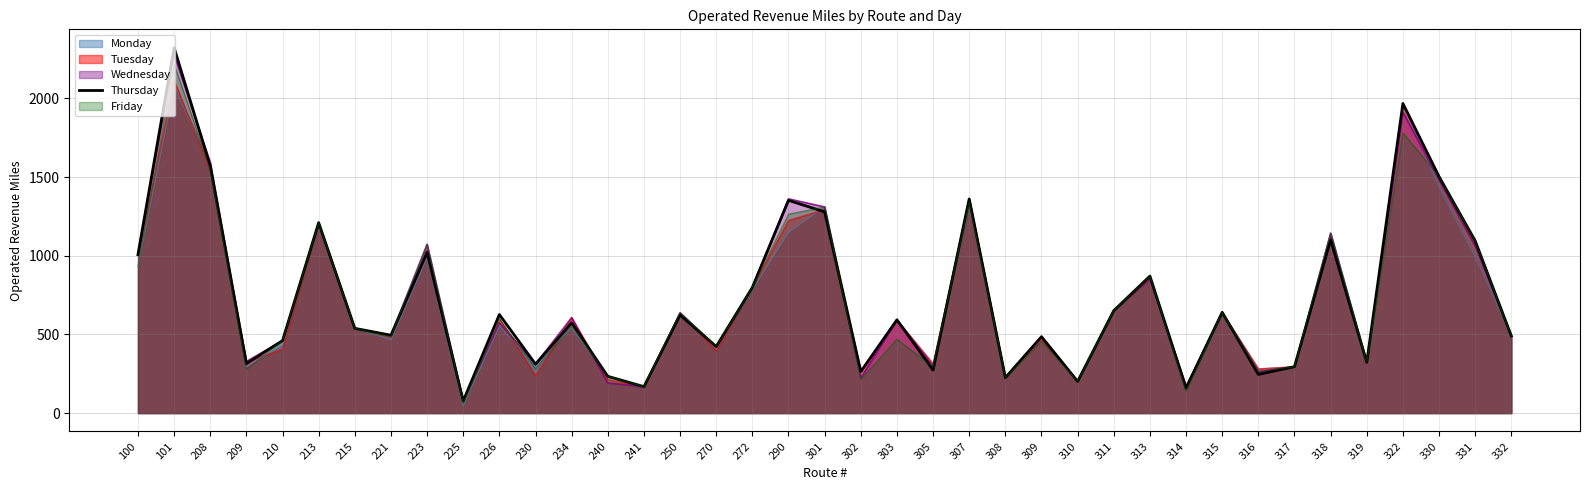

Count the number of categories in the chart.

39